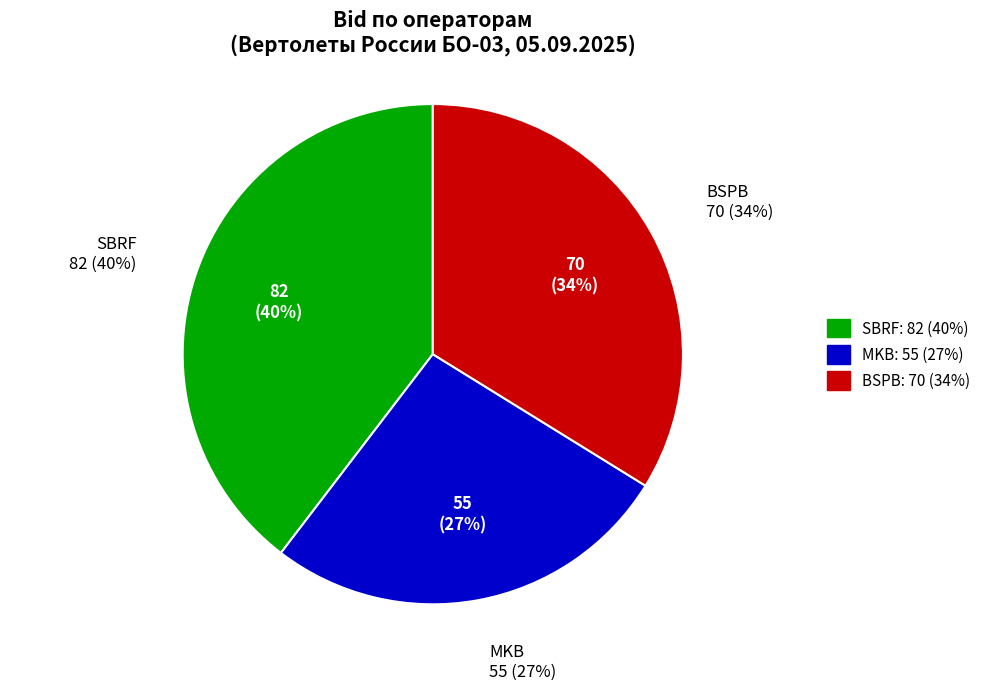

Which category has the biggest portion of the pie?

SBRF